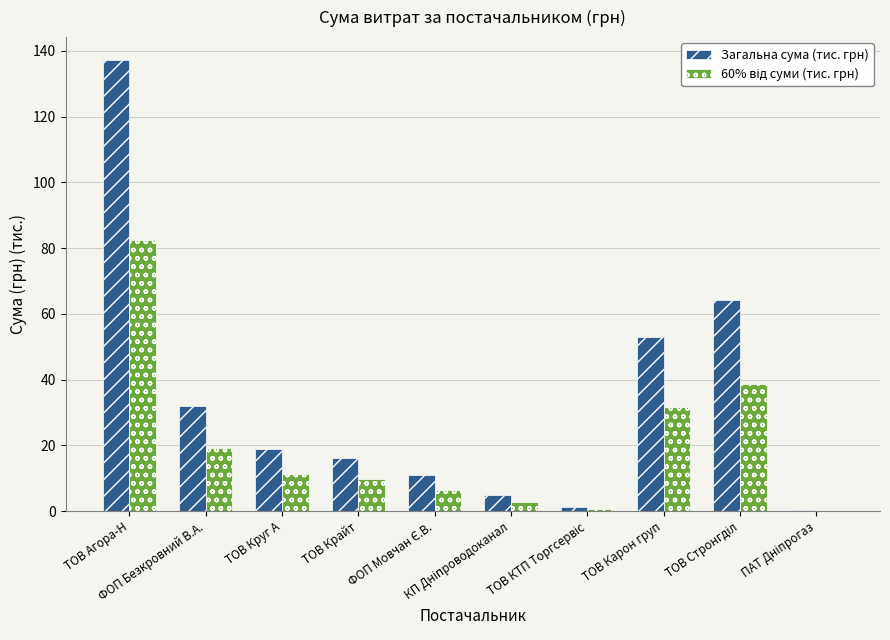

Are the bars grouped side by side (vs. stacked)?

Yes